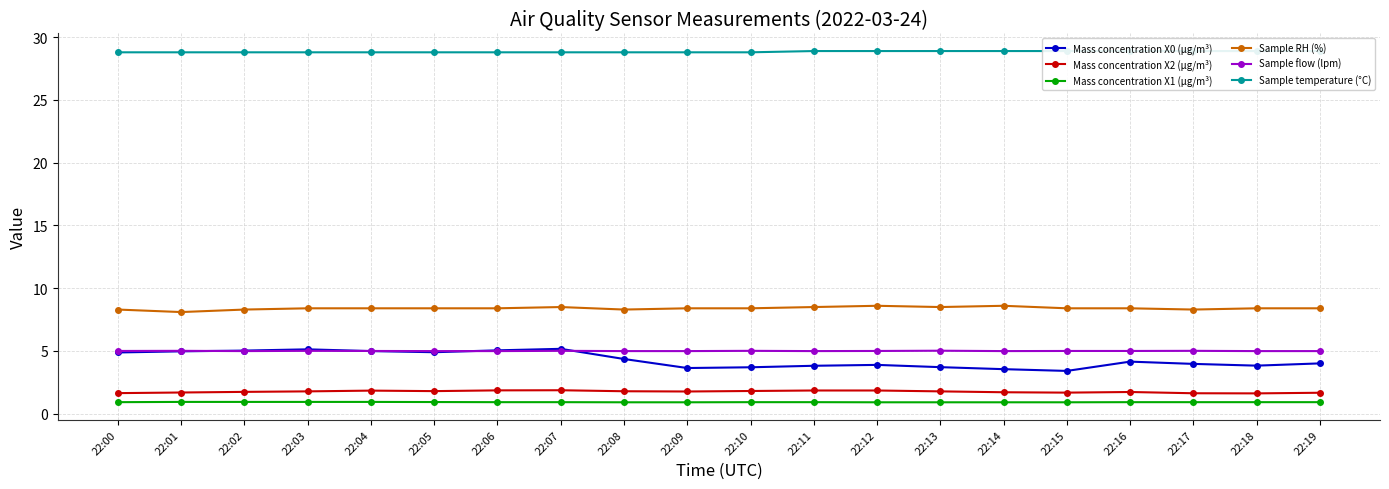

True or false: Mass concentration X0 (μg/m³) and Sample temperature (°C) cross at least once.

False